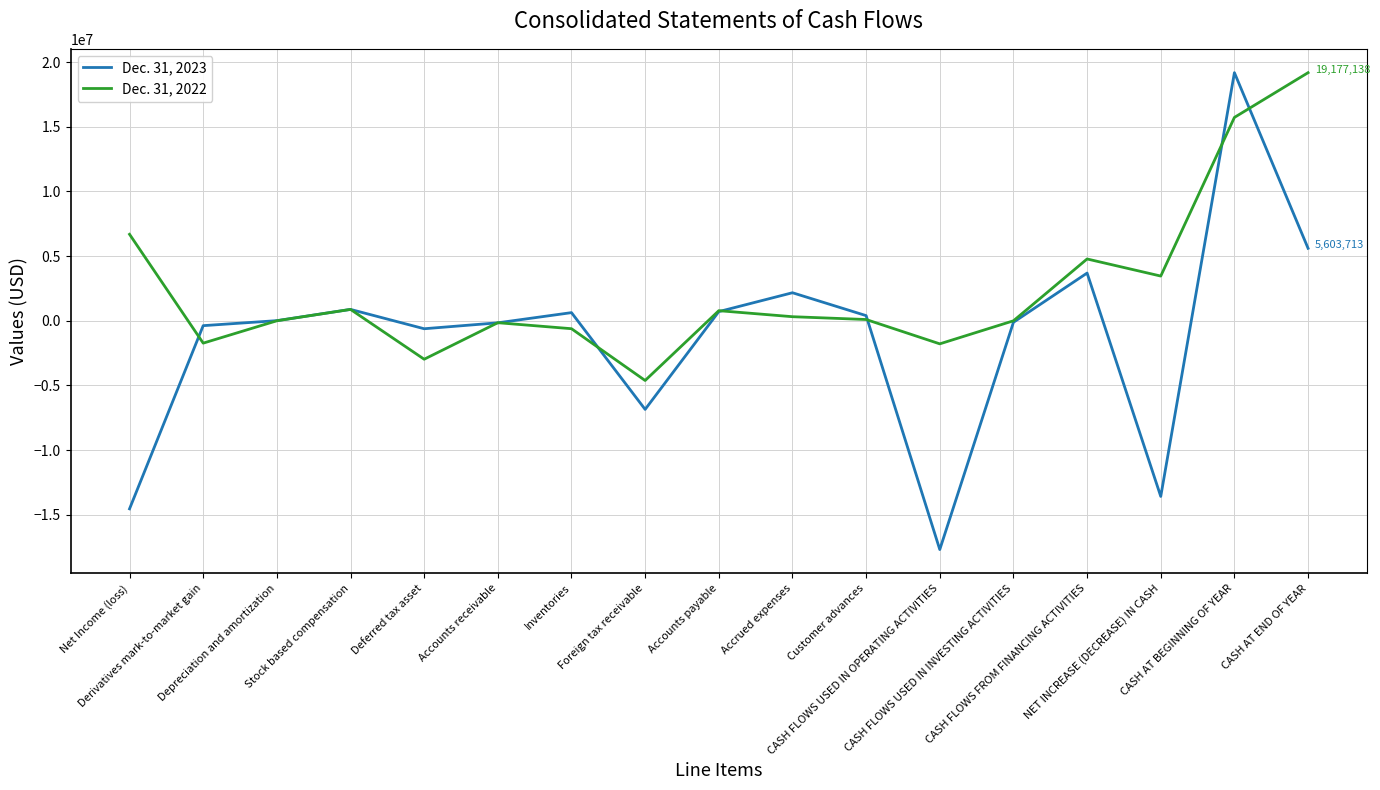

What is the sum of the Dec. 31, 2023 values at Net Income (loss) and CASH AT END OF YEAR?

-8929791